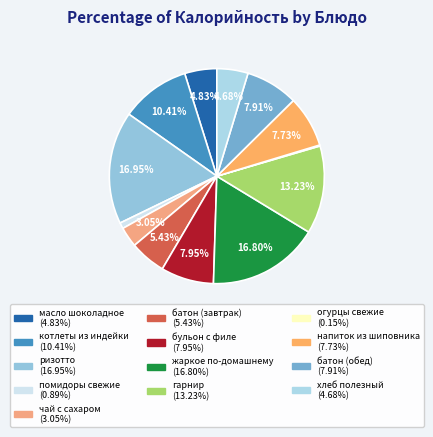

To the nearest percent, what portion does батон (завтрак) represent?

5%